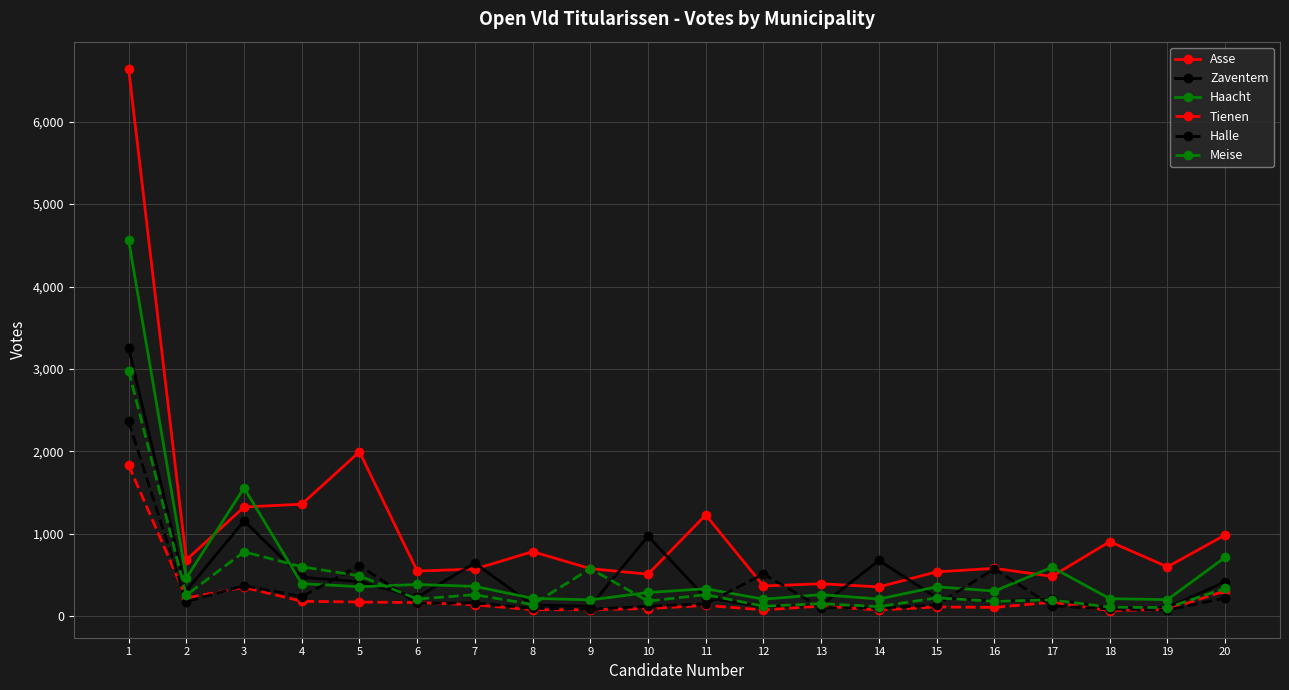

At which label is Tienen closest to 951?

3